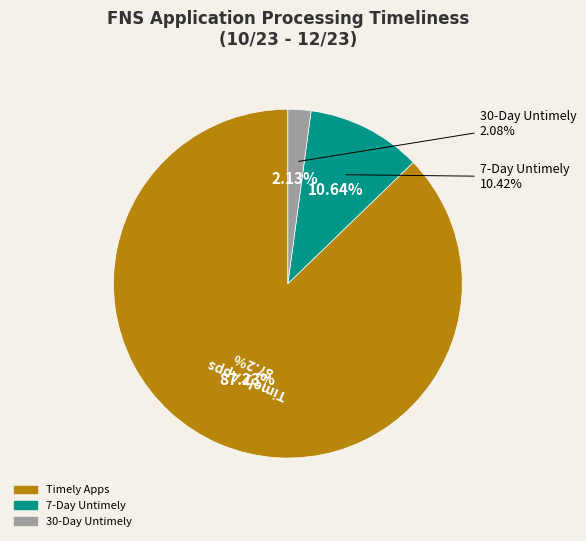

Which slice is the largest?

Timely Apps